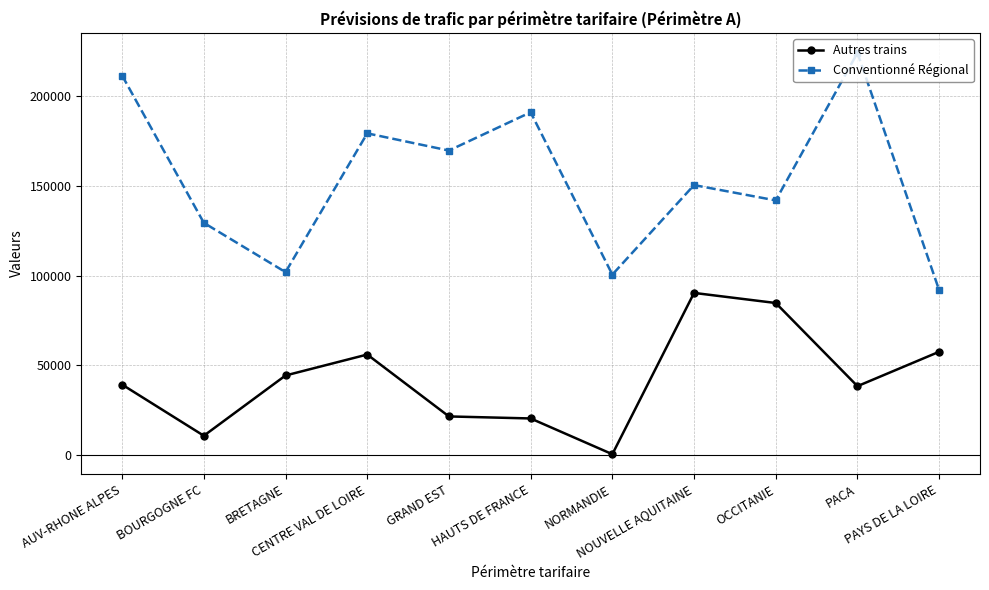

Where is Conventionné Régional nearest to the value 158049?

NOUVELLE AQUITAINE